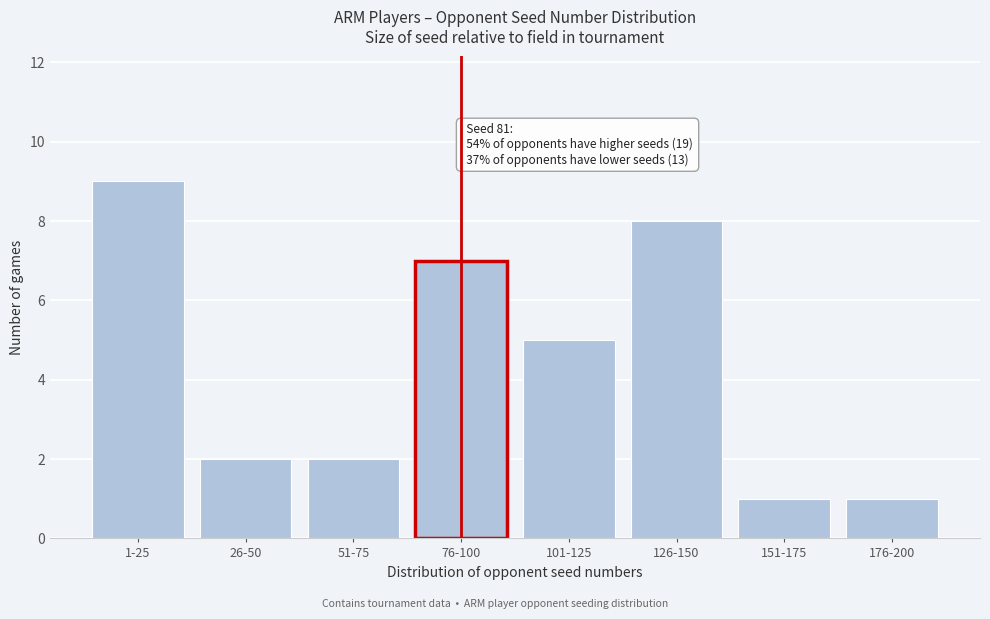

Reading left to right, what are all the values shown in this chart?

9	2	2	7	5	8	1	1